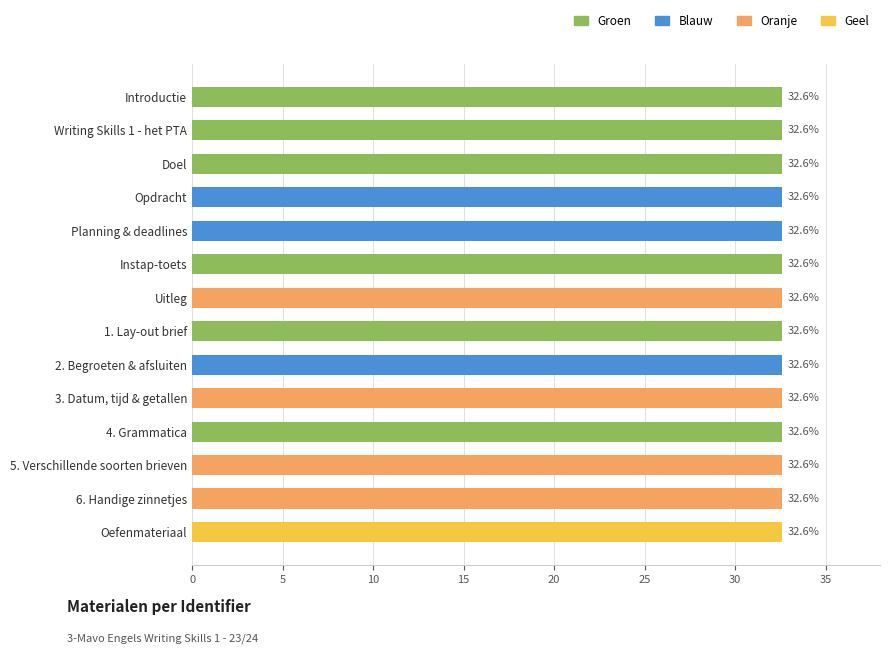

How many values are between 32 and 33?

14